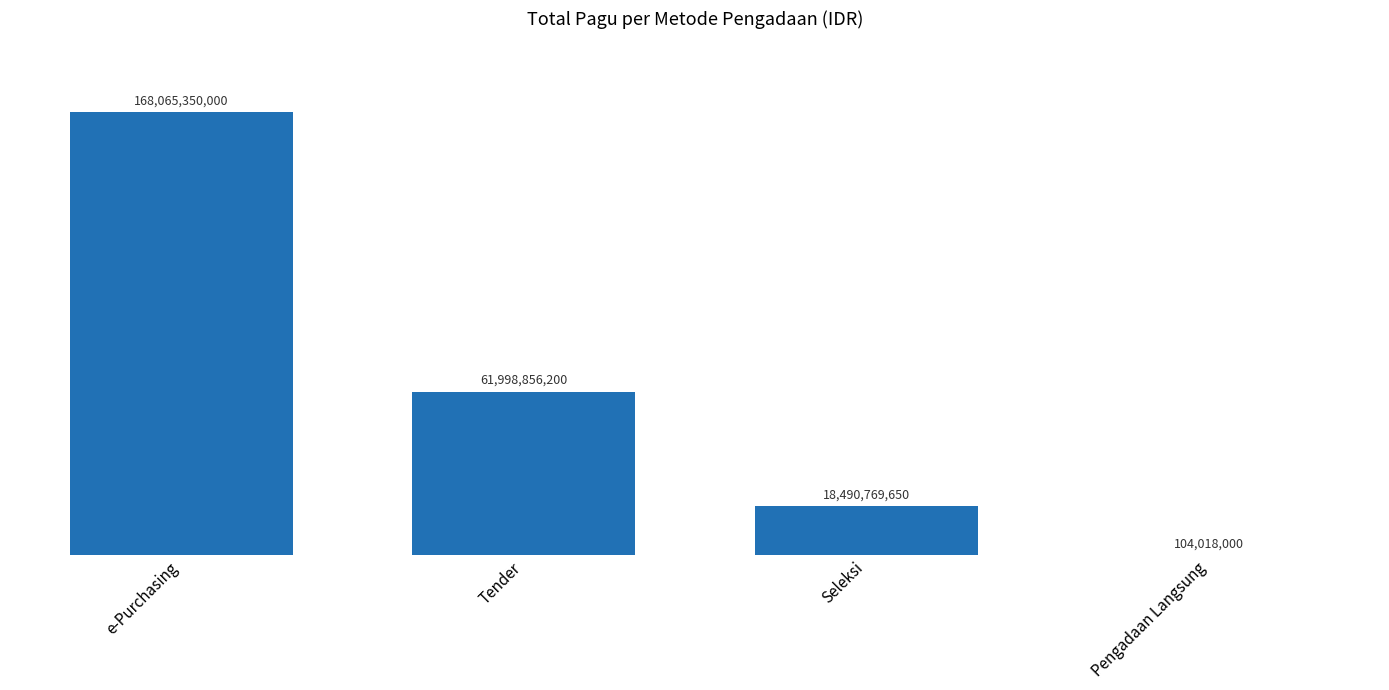

Are the bars horizontal?

No